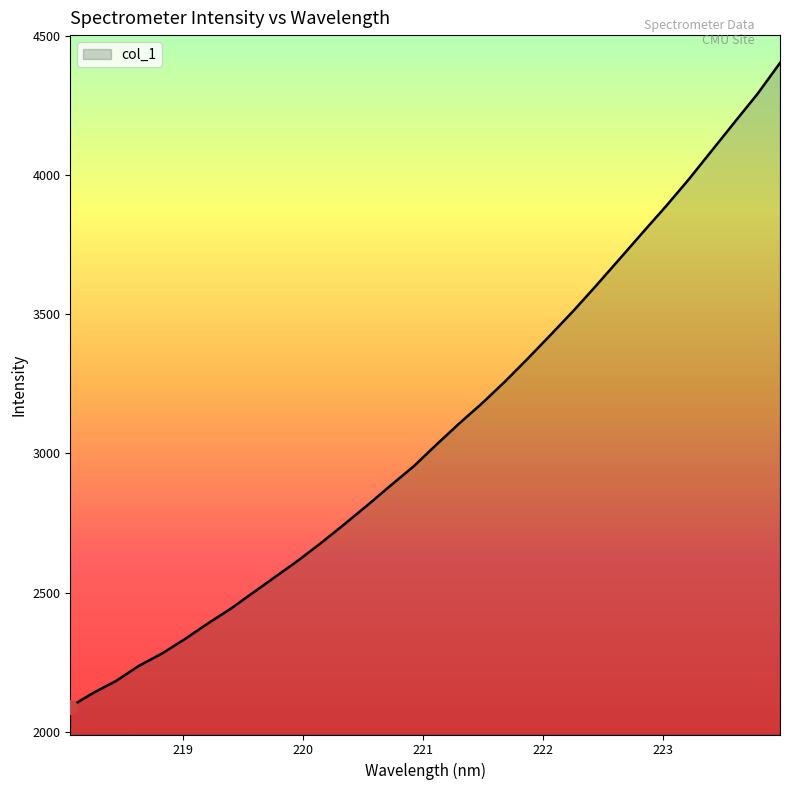

What is the minimum value shown in the chart?

2089.7